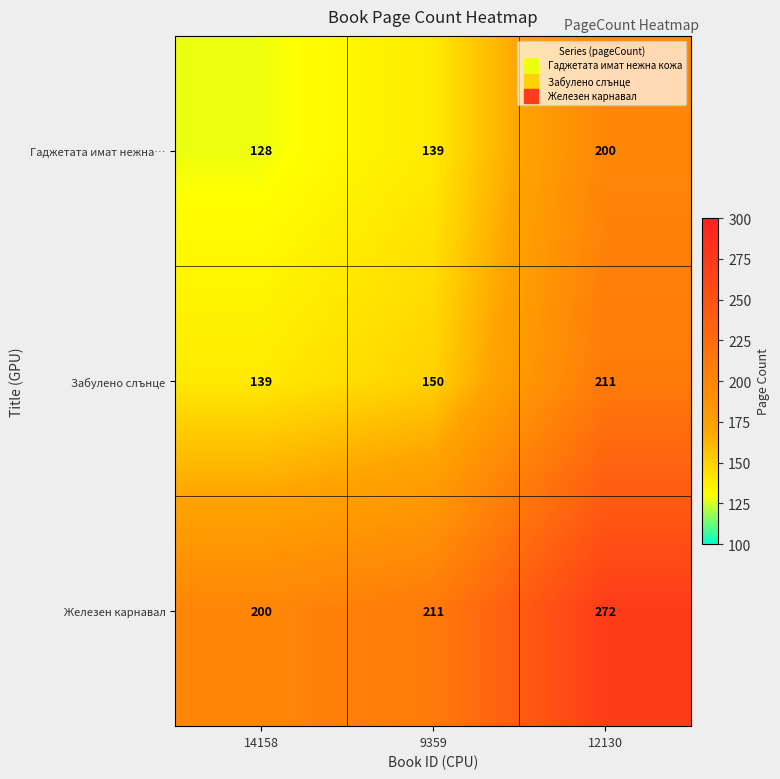

Count the number of data series in this chart.

3